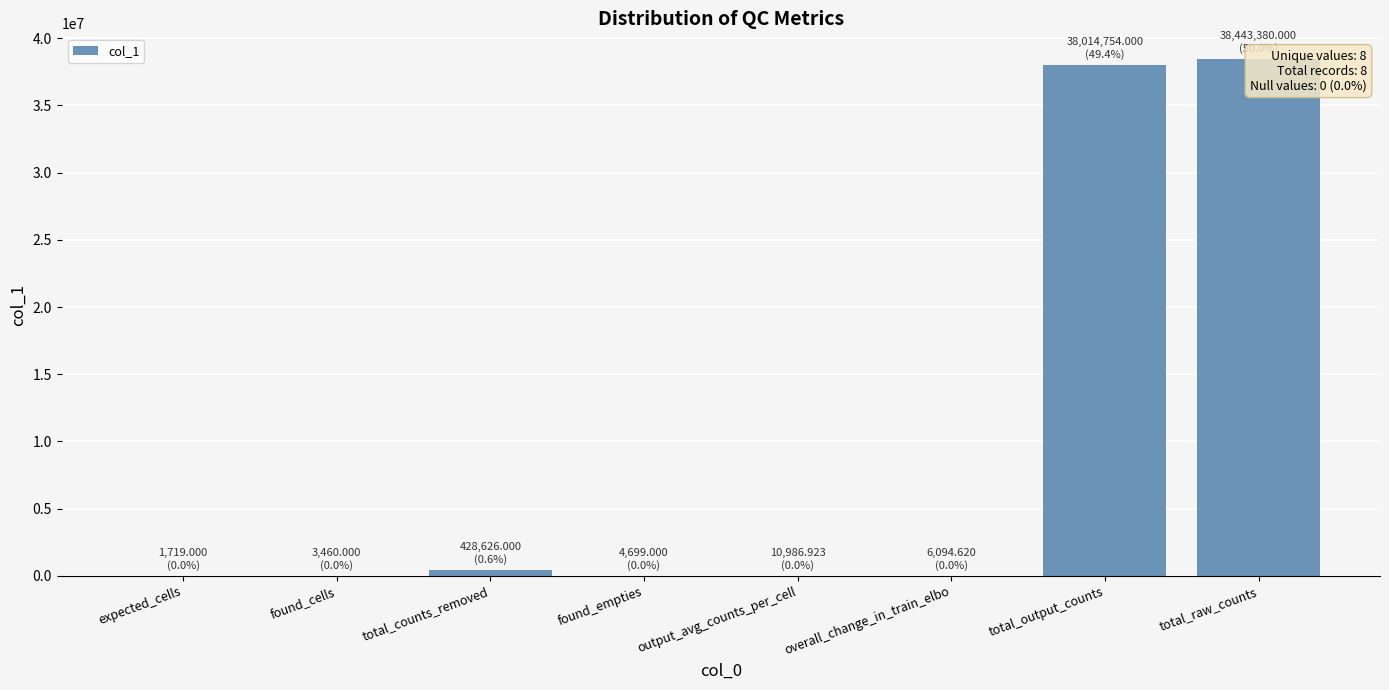

What is the ratio of the value at expected_cells to the value at found_cells?

0.5